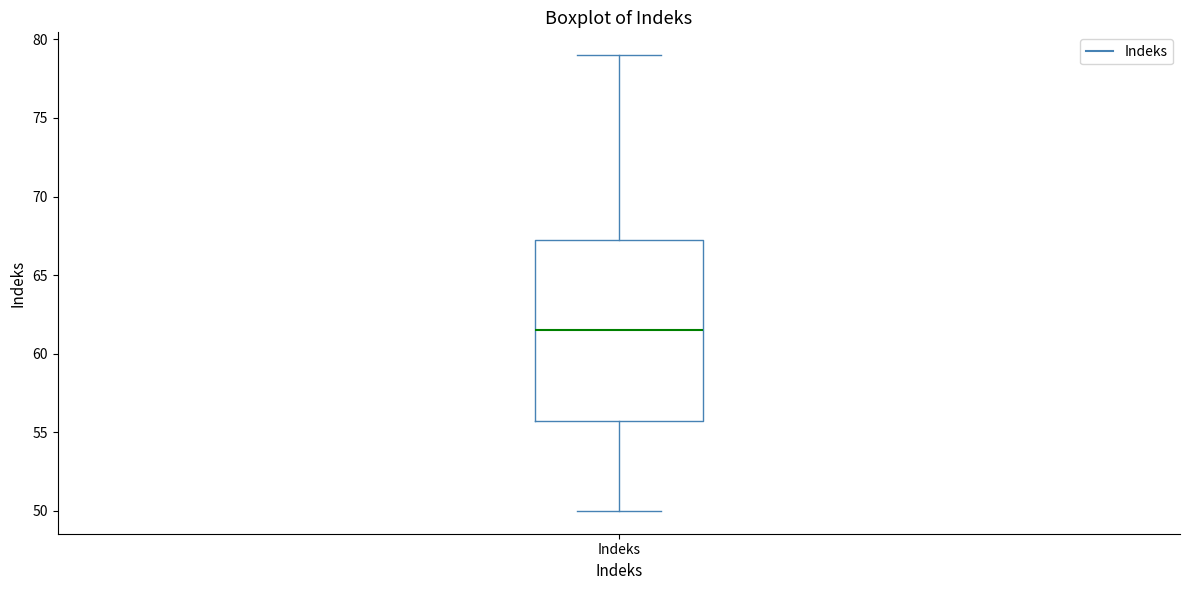

Read this box plot against the y-axis: the position of the median line, the range covered by the box, and the ends of both whiskers. The values are not printed on the chart, so give them approximately, as read against the axis.

median 61.5, box 56.0 to 67.5, whiskers 50.0 to 79.0